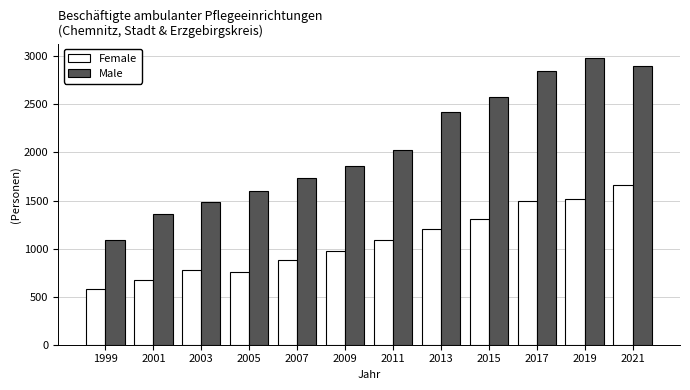

Reading left to right, transcribe all the data shown in this chart.

Female: 575	670	780	754	882	977	1092	1207	1312	1493	1521	1665
Male: 1085	1361	1487	1598	1737	1860	2028	2421	2572	2852	2983	2897